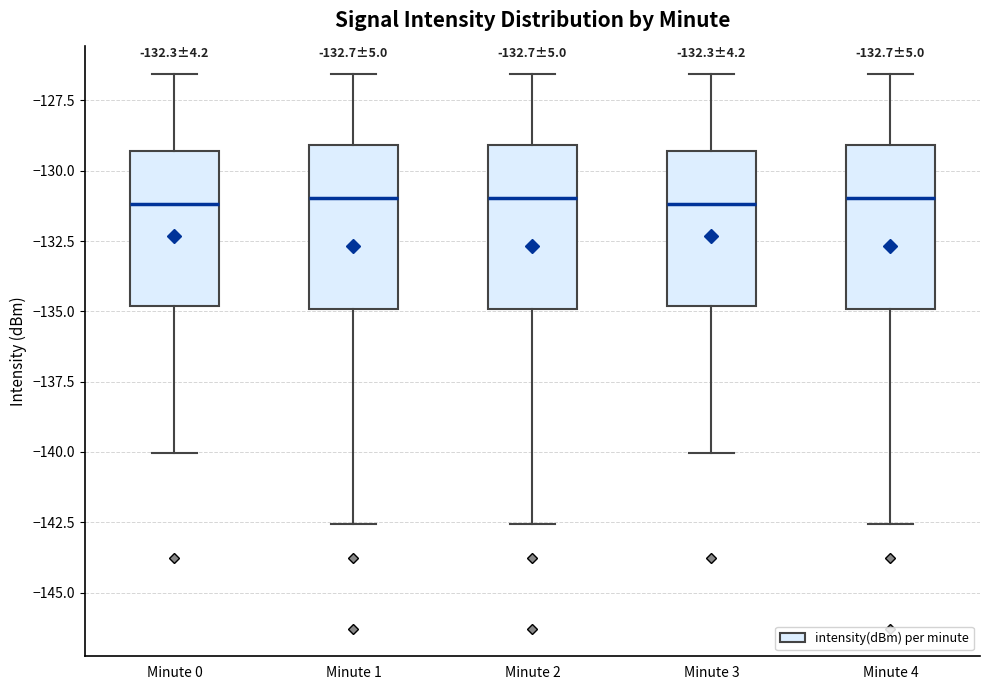

Where is the upper edge of the box for Minute 1 on the y-axis? The values are not printed on the chart, so give them approximately, as read against the axis.

-129.0